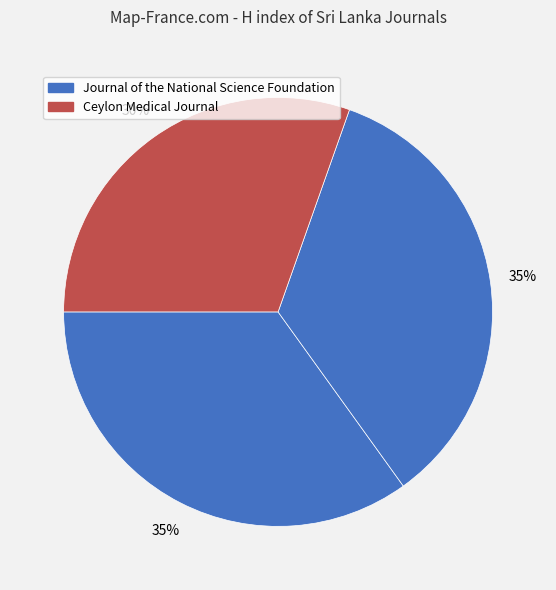

Which category has the biggest portion of the pie?

Journal of the National Science Foundation